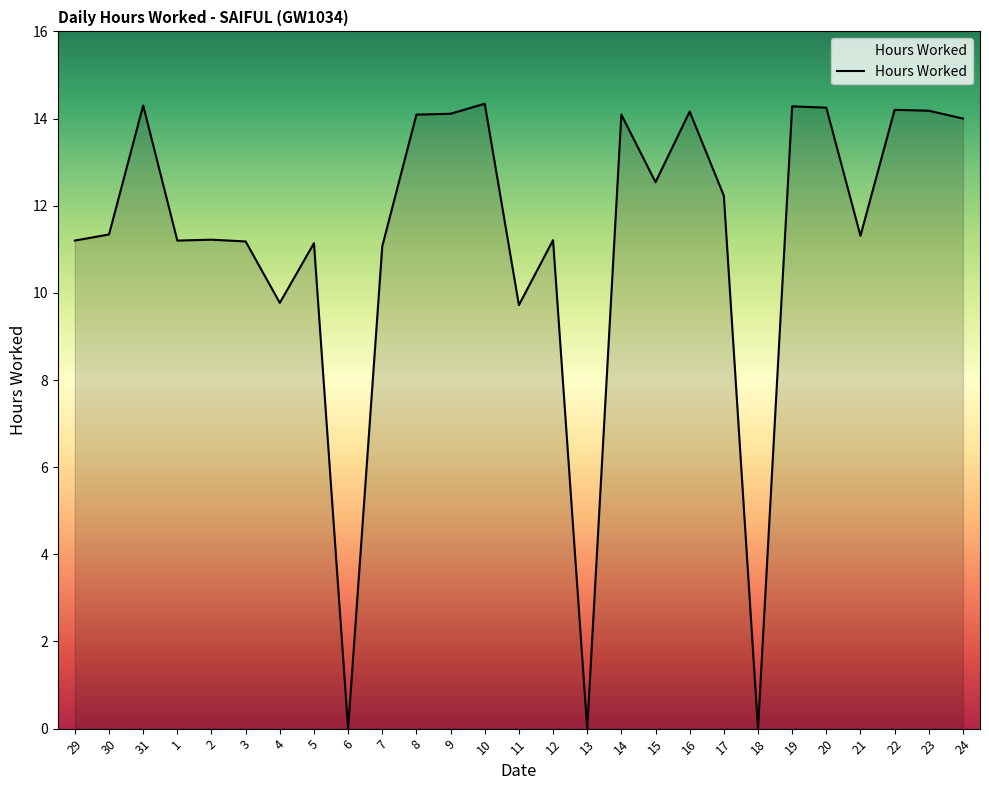

What is the maximum value shown in the chart?

14.3